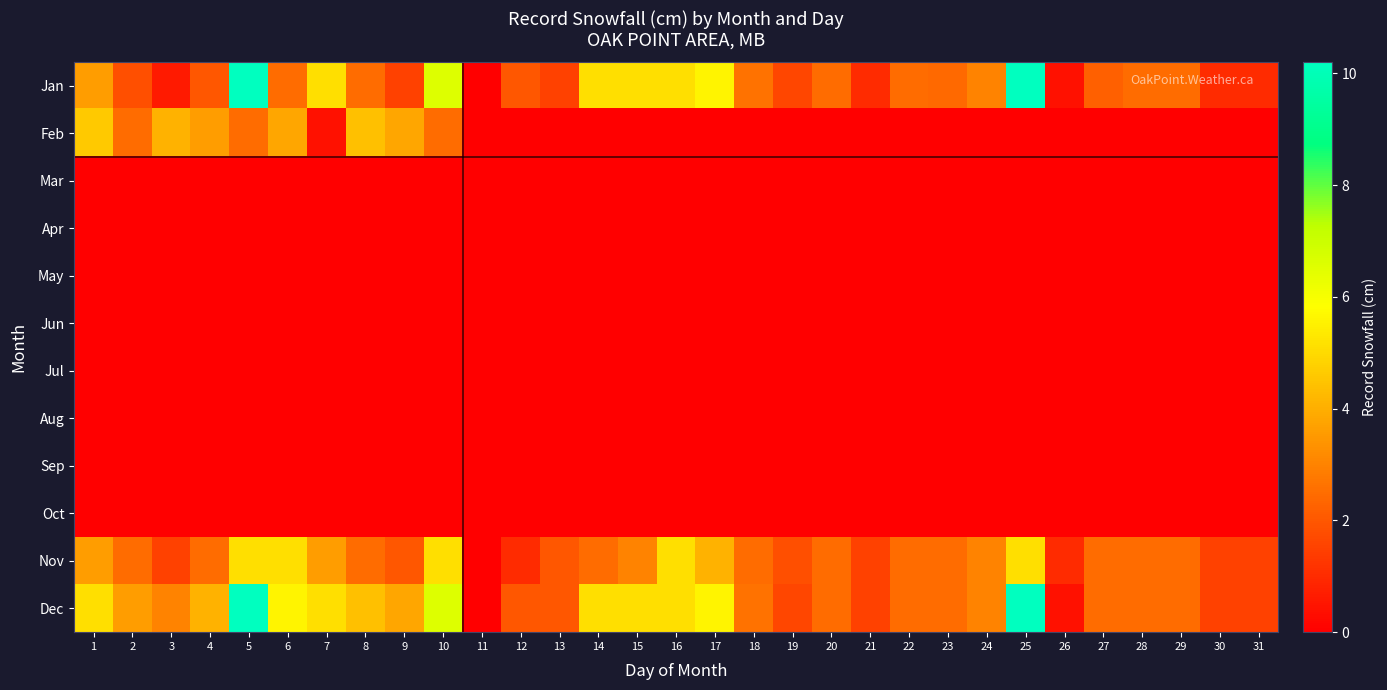

List the series in order of their peak value, highest first.

Jan, Dec, Nov, Feb, Mar, Apr, May, Jun, Jul, Aug, Sep, Oct